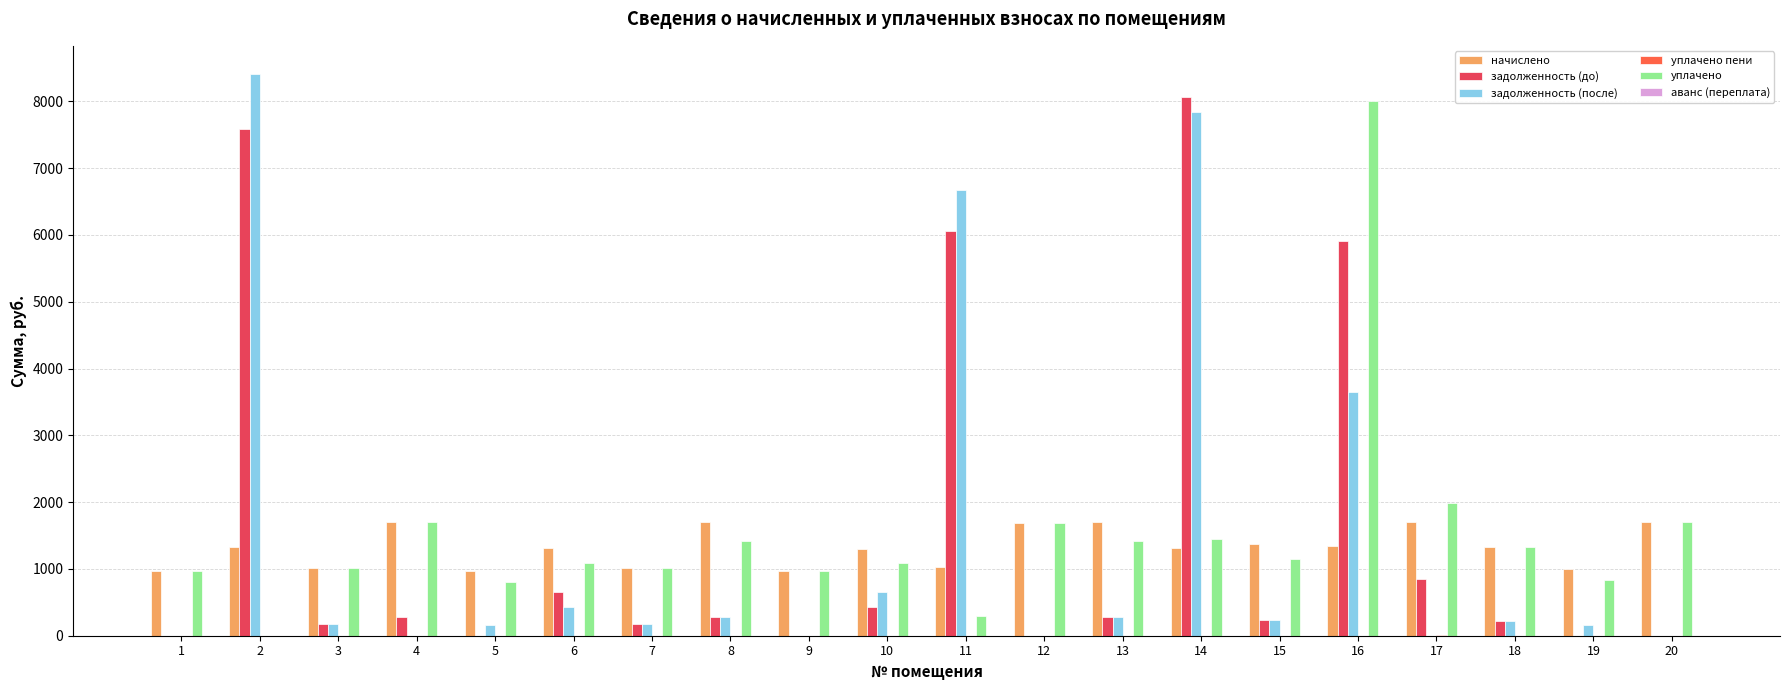

Are the bars horizontal?

No